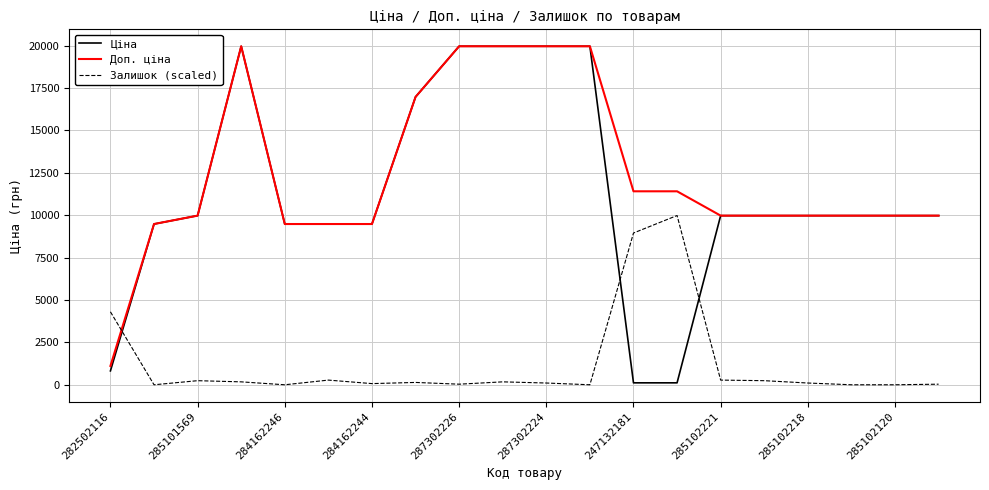

Is this an area chart (filled region under the line)?

No